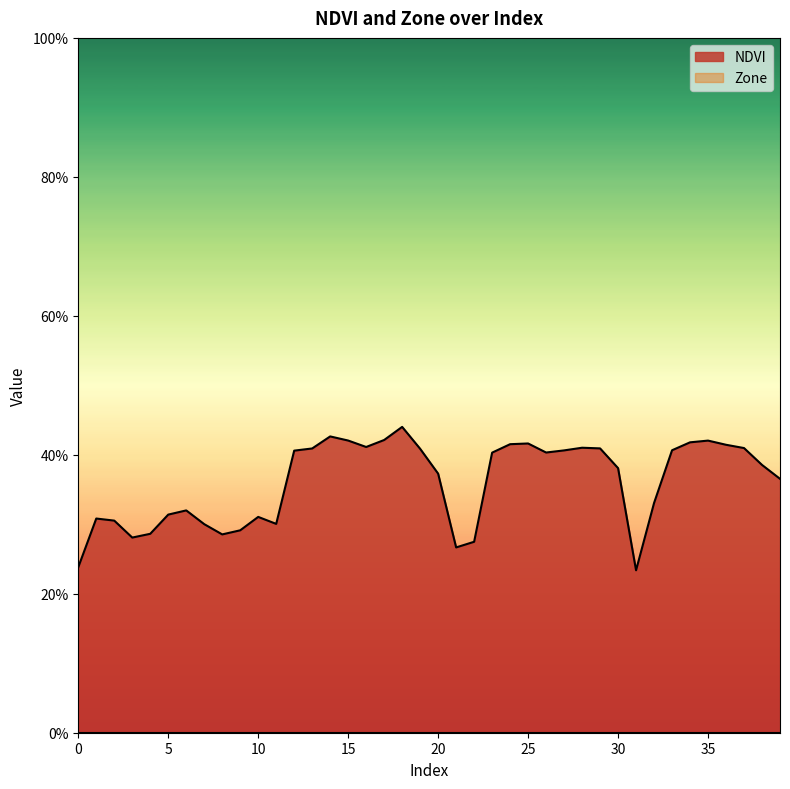

At which category does the data reach its first local peak?

1